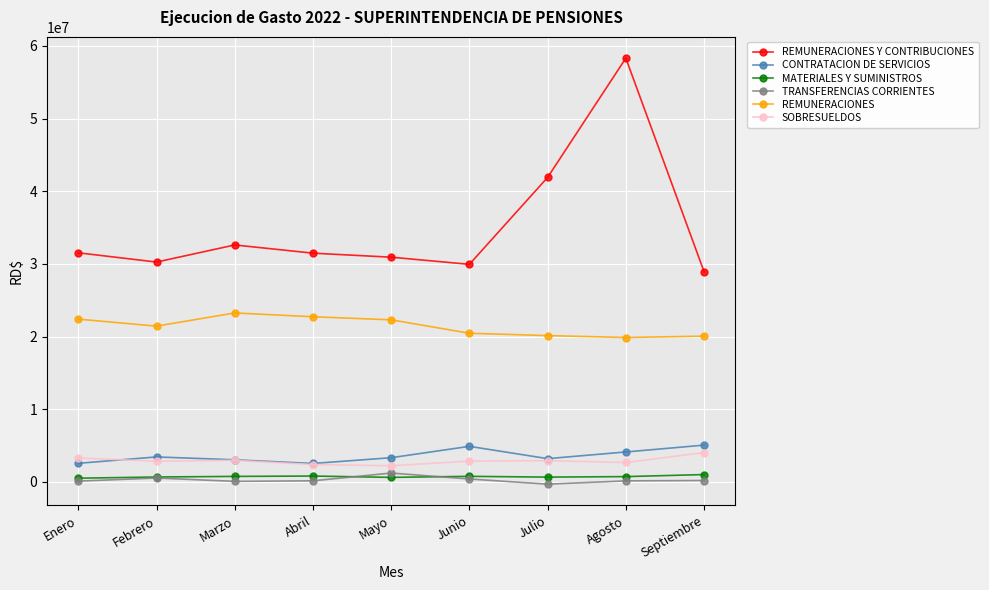

The CONTRATACION DE SERVICIOS series shows 5729882.2 at Mayo. True or false?

False